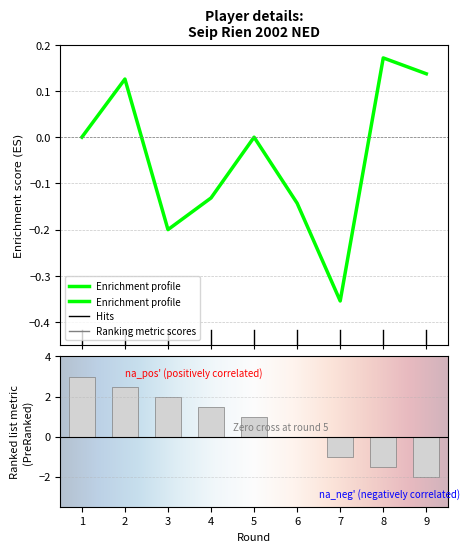

Between 4 and 5, which is larger?

5